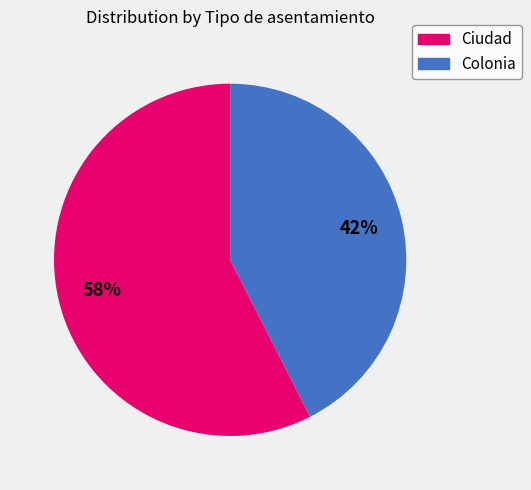

How many slices are in this pie chart?

2